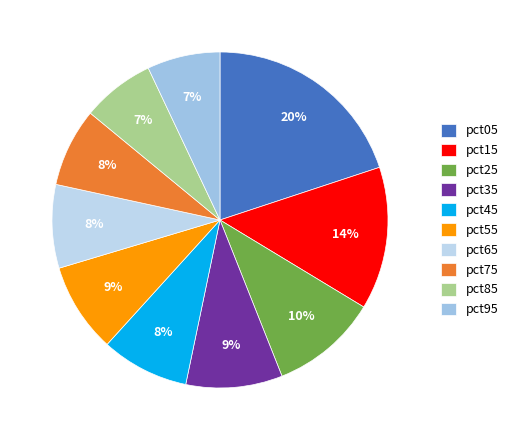

Which category has the biggest portion of the pie?

pct05